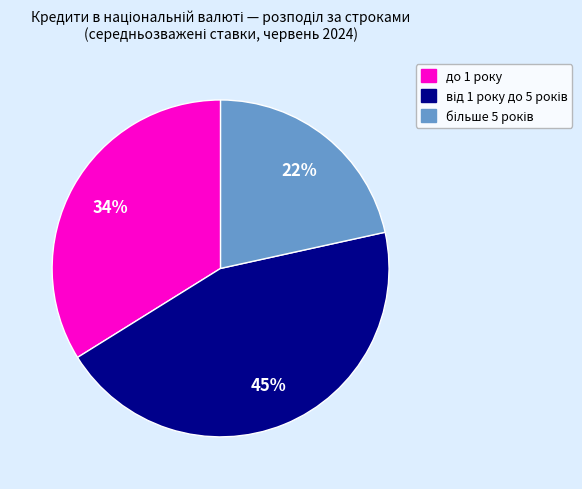

True or false: до 1 року accounts for 29% of the total.

False